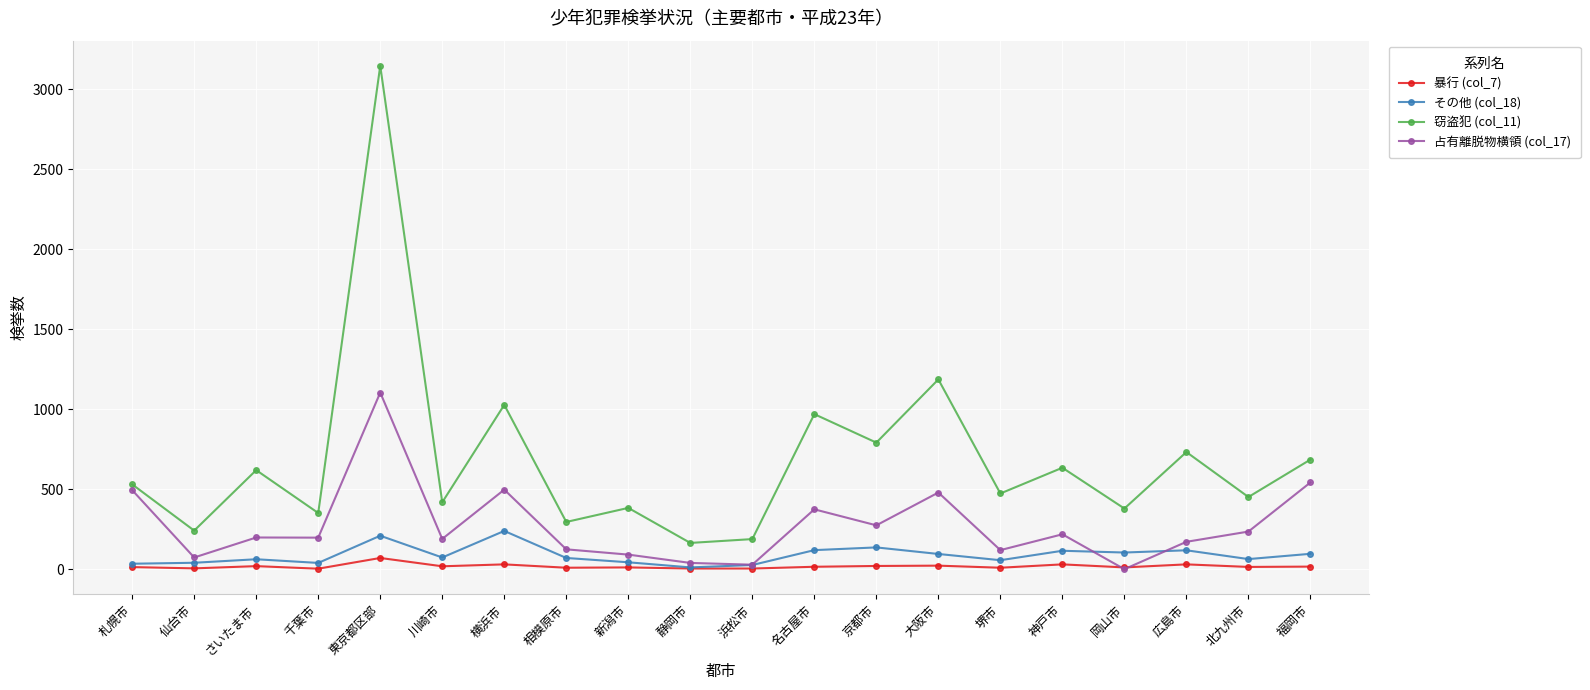

Is the value of 暴行 (col_7) at 相模原市 greater than the value of 占有離脱物横領 (col_17) at さいたま市?

No